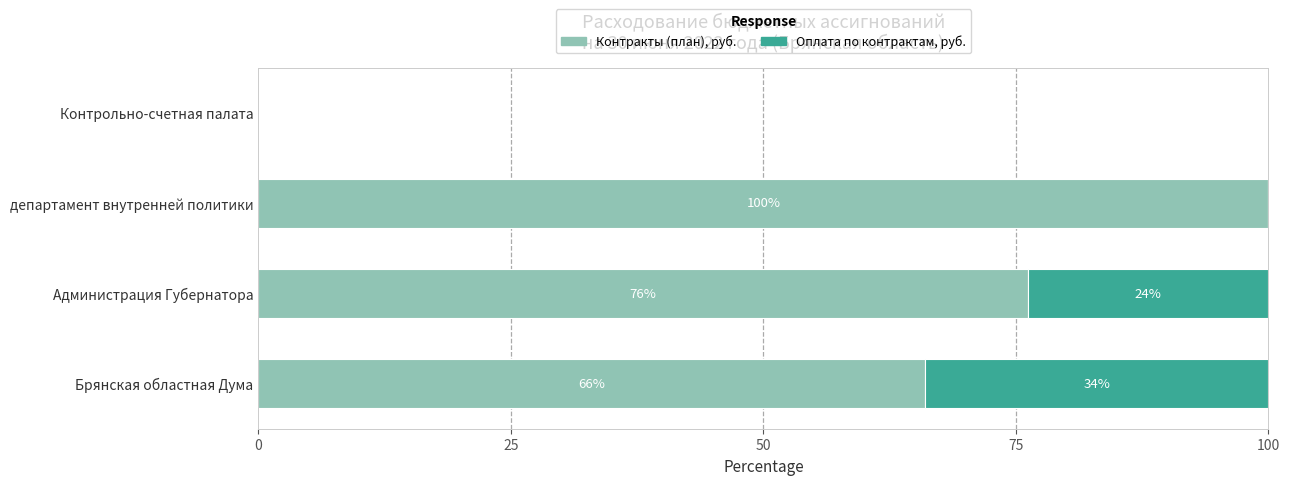

What is the highest value of the Контракты (план), руб. series?

100.0